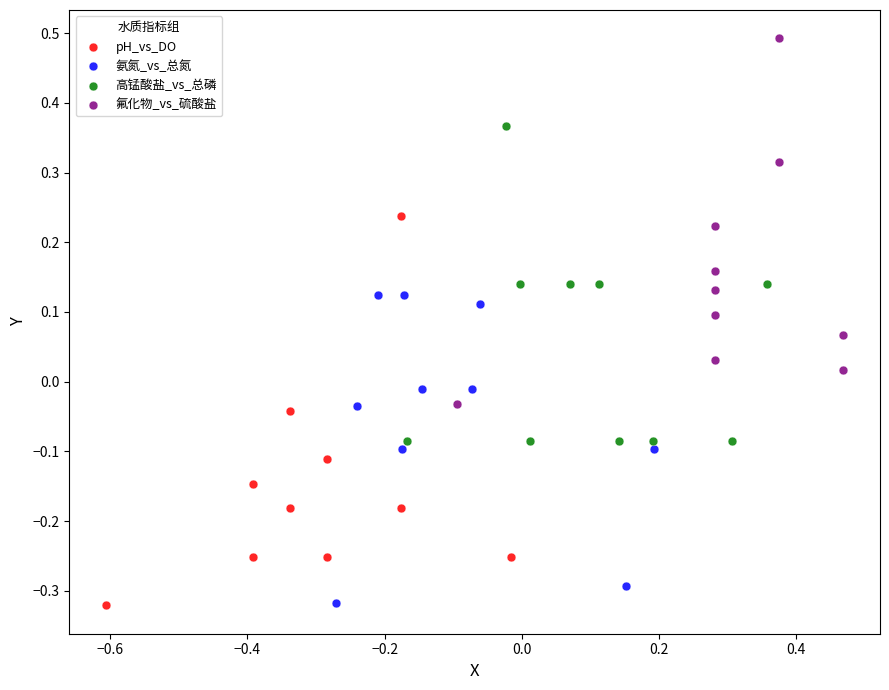

Which series reaches the maximum Y coordinate?

氟化物_vs_硫酸盐